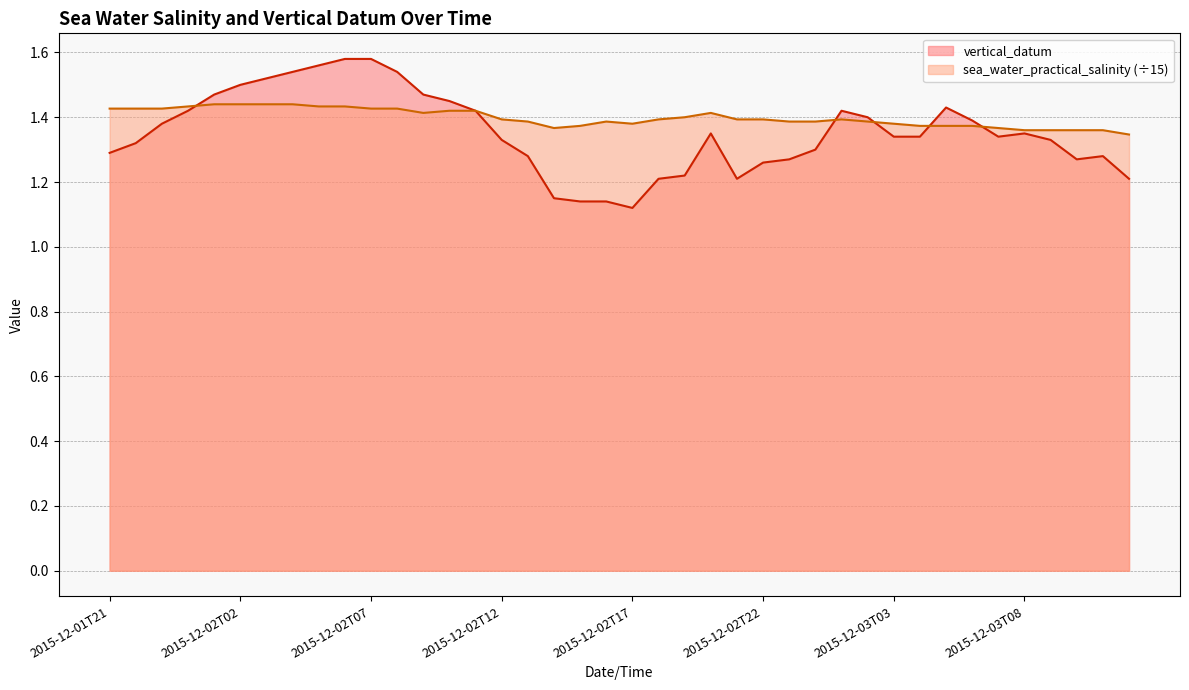

Reading right to left, what are all the values shown in this chart?

vertical_datum: 1.2	1.3	1.3	1.3	1.4	1.3	1.4	1.4	1.3	1.3	1.4	1.4	1.3	1.3	1.3	1.2	1.4	1.2	1.2	1.1	1.1	1.1	1.1	1.3	1.3	1.4	1.4	1.5	1.5	1.6	1.6	1.6	1.5	1.5	1.5	1.5	1.4	1.4	1.3	1.3
sea_water_practical_salinity: 1.3	1.4	1.4	1.4	1.4	1.4	1.4	1.4	1.4	1.4	1.4	1.4	1.4	1.4	1.4	1.4	1.4	1.4	1.4	1.4	1.4	1.4	1.4	1.4	1.4	1.4	1.4	1.4	1.4	1.4	1.4	1.4	1.4	1.4	1.4	1.4	1.4	1.4	1.4	1.4